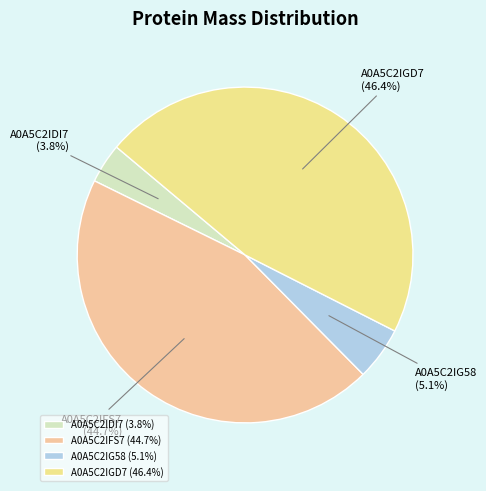

Does A0A5C2IG58 account for over 50% of the chart?

No